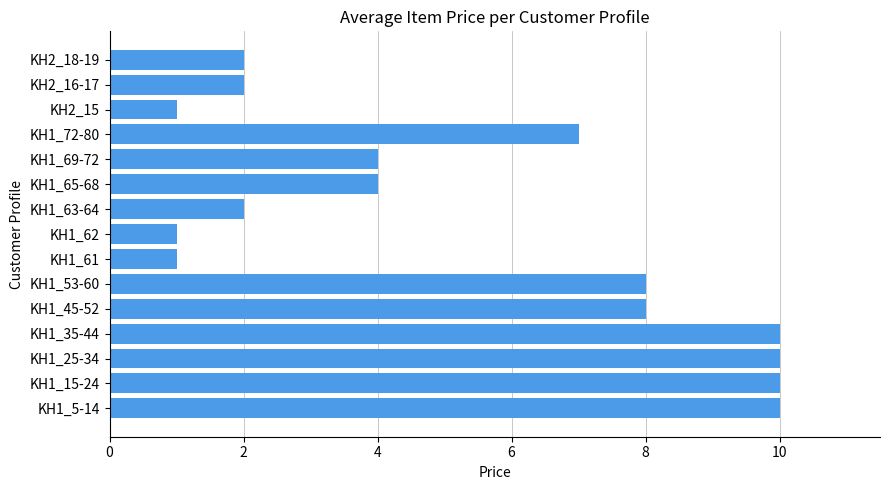

What is the change in value from KH1_35-44 to KH2_16-17?

-8